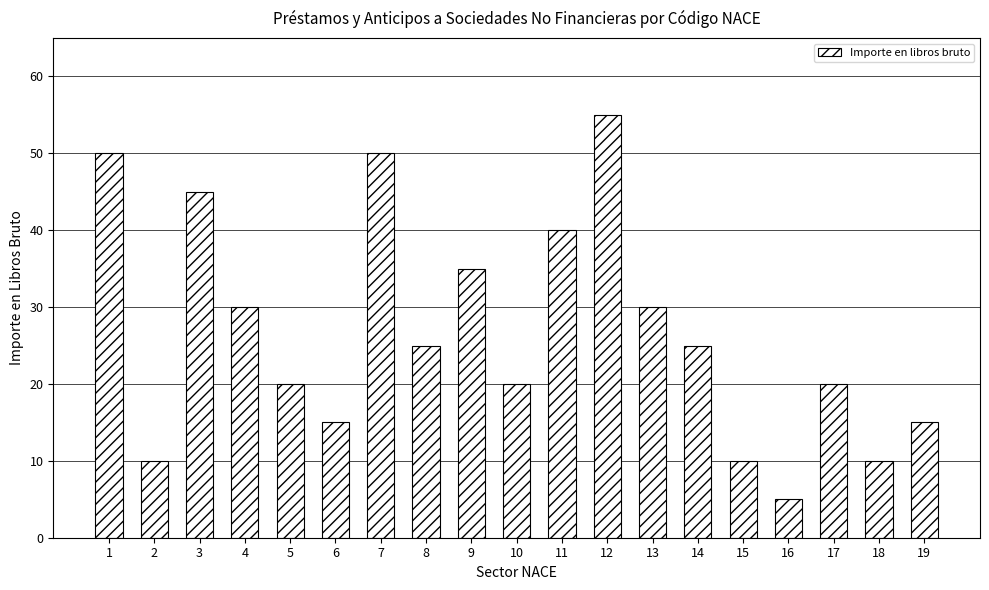

What is the minimum value shown in the chart?

5